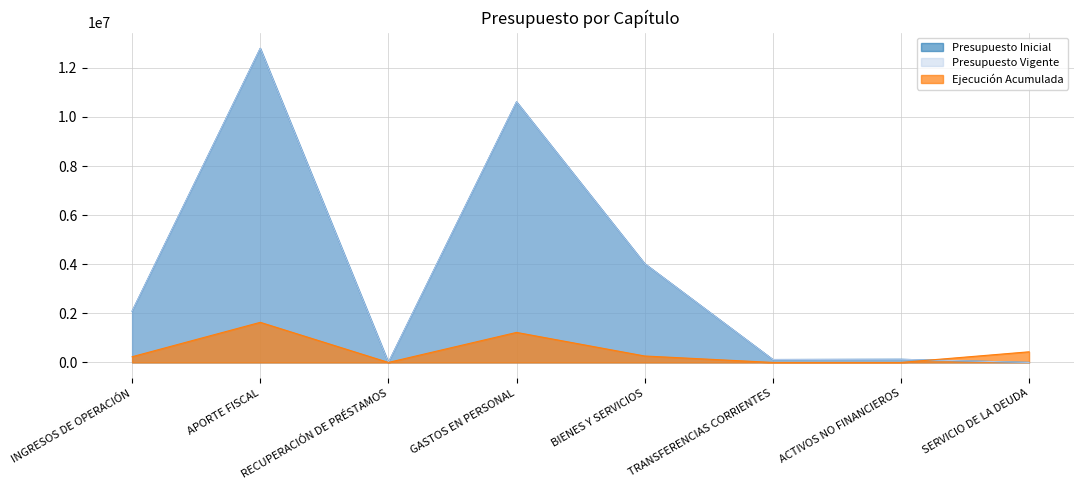

The Ejecución Acumulada series shows 232359 at INGRESOS DE OPERACIÓN. True or false?

True